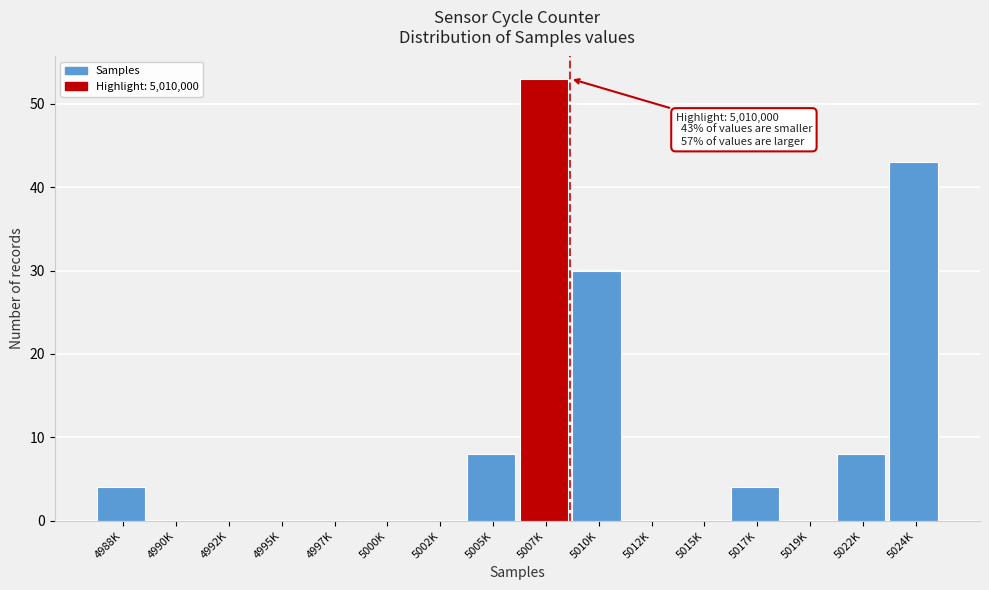

Reading left to right, what are all the values shown in this chart?

4988K=4	4990K=0	4992K=0	4995K=0	4997K=0	5000K=0	5002K=0	5005K=8	5007K=53	5010K=30	5012K=0	5015K=0	5017K=4	5019K=0	5022K=8	5024K=43